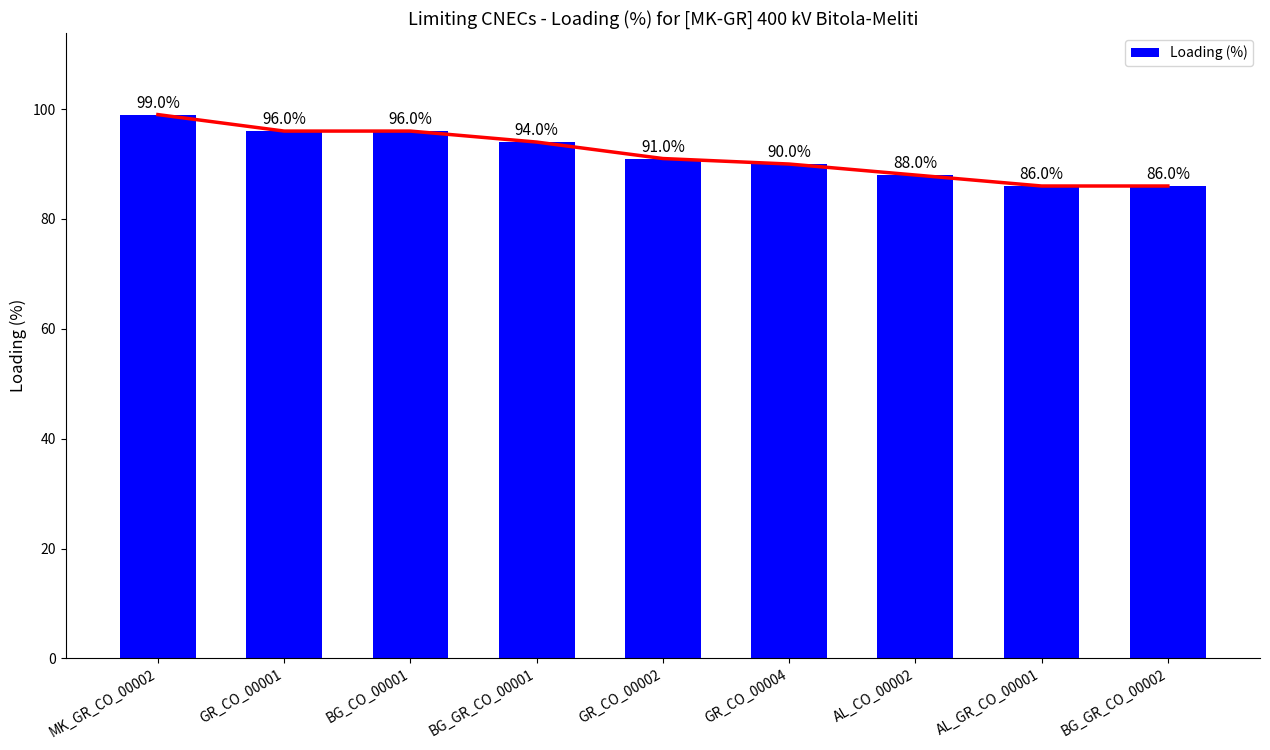

How many data points are less than 91?

4